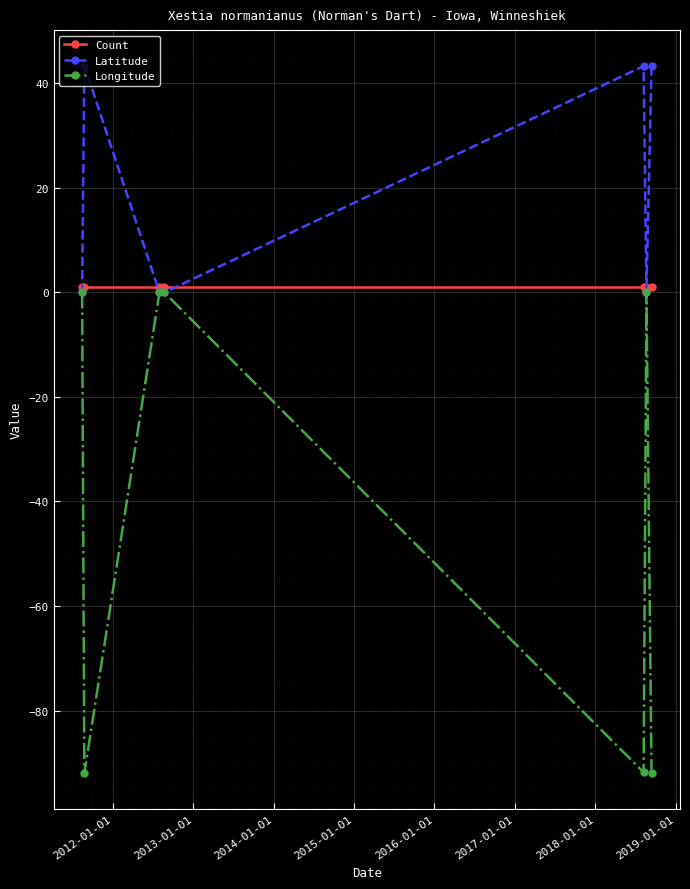

What are all the series names shown in the legend?

Count, Latitude, Longitude